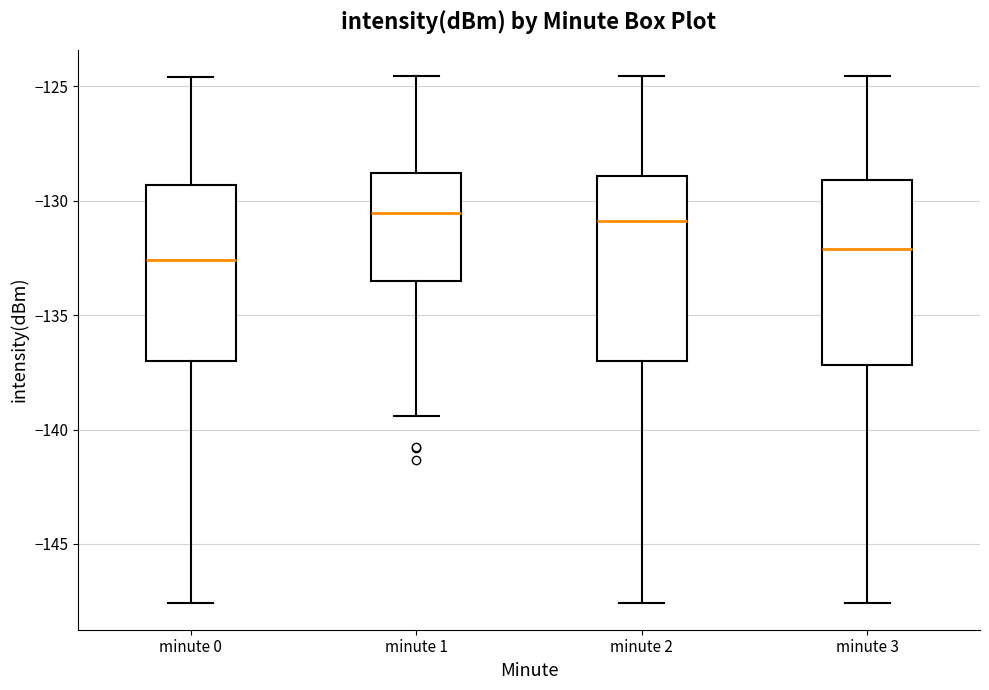

Where does the lower whisker of the box for minute 1 end on the y-axis? The values are not printed on the chart, so give them approximately, as read against the axis.

-139.5